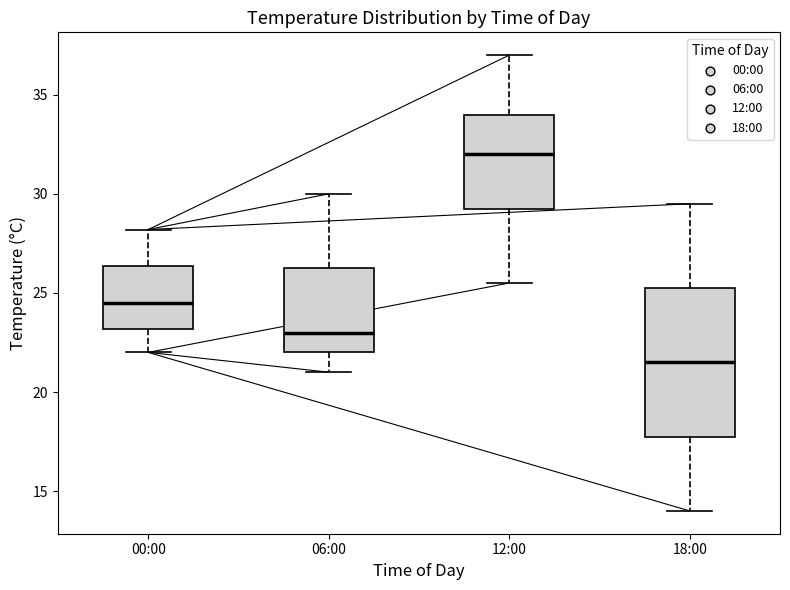

Reading left to right, read every box against the y-axis: the position of its median line, the range the box covers, and the ends of its whiskers. The values are not printed on the chart, so give them approximately, as read against the axis.

00:00: median 24.5, box 23.0 to 26.5, whiskers 22.0 to 28.0
06:00: median 23.0, box 22.0 to 26.5, whiskers 21.0 to 30.0
12:00: median 32.0, box 29.5 to 34.0, whiskers 25.5 to 37.0
18:00: median 21.5, box 18.0 to 25.5, whiskers 14.0 to 29.5